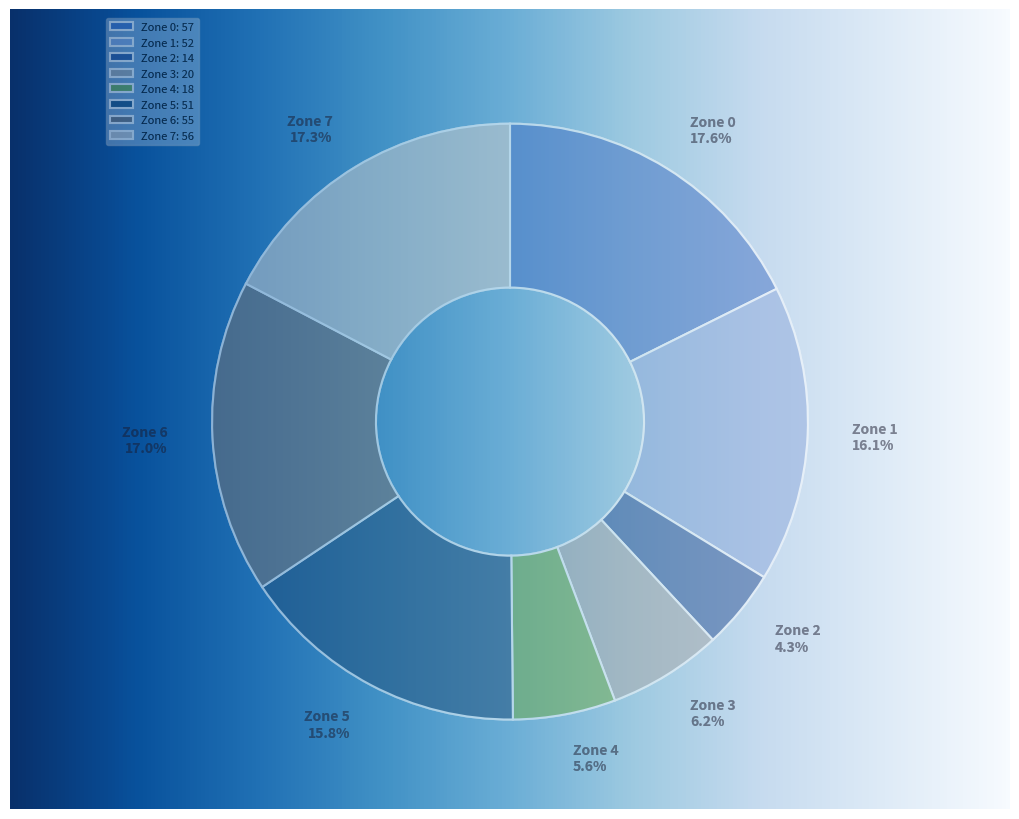

What is the change in value from Zone 0 to Zone 7?

-1